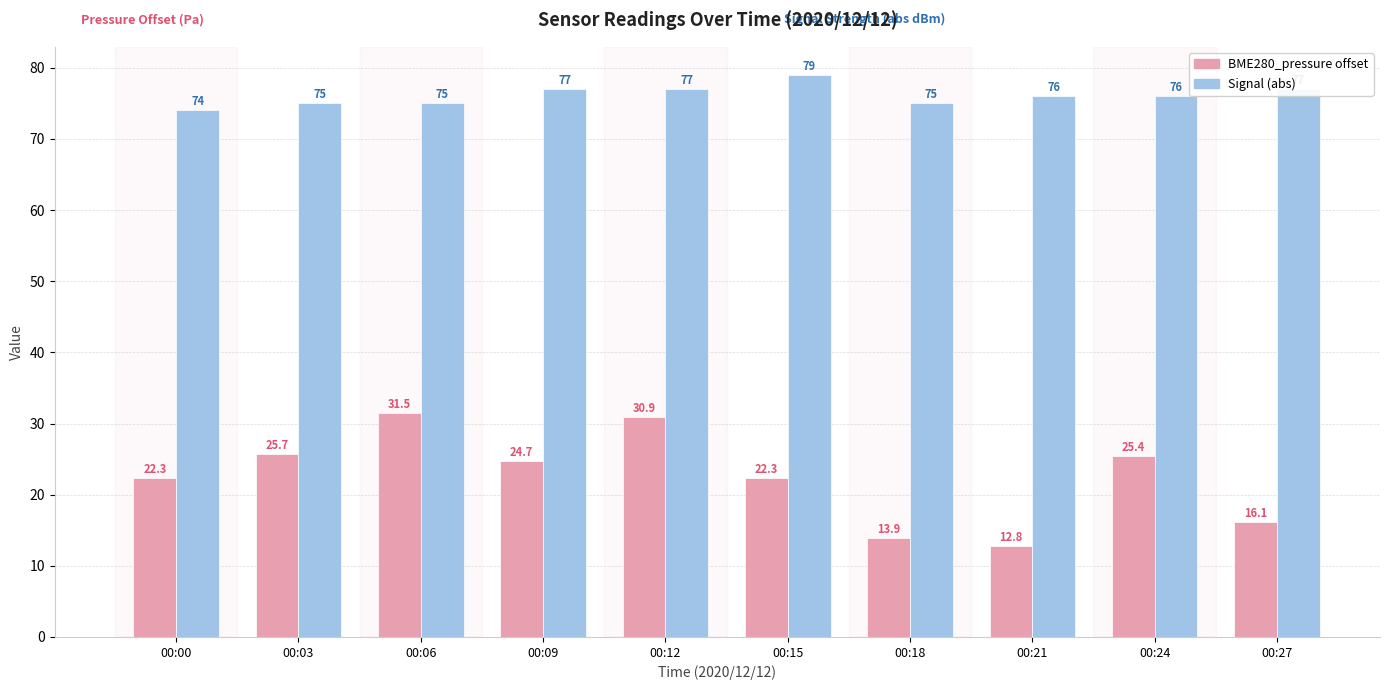

Which category has the lowest value in the BME280_pressure offset series?

00:21